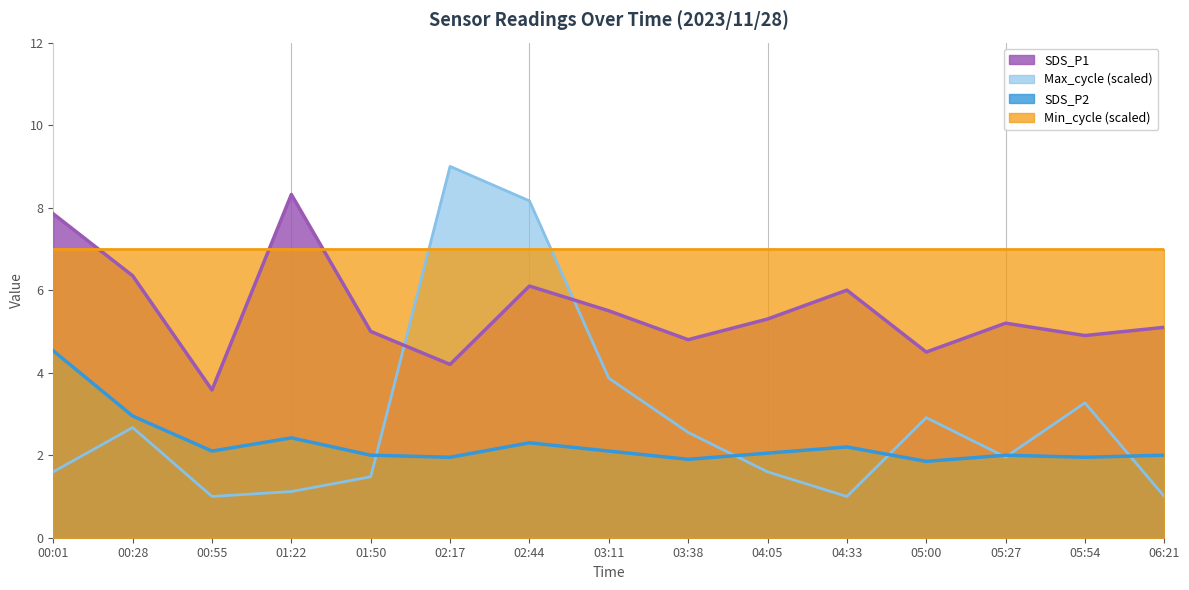

Rank the series by their maximum value, from lowest to highest.

SDS_P2, Min_cycle (scaled), SDS_P1, Max_cycle (scaled)